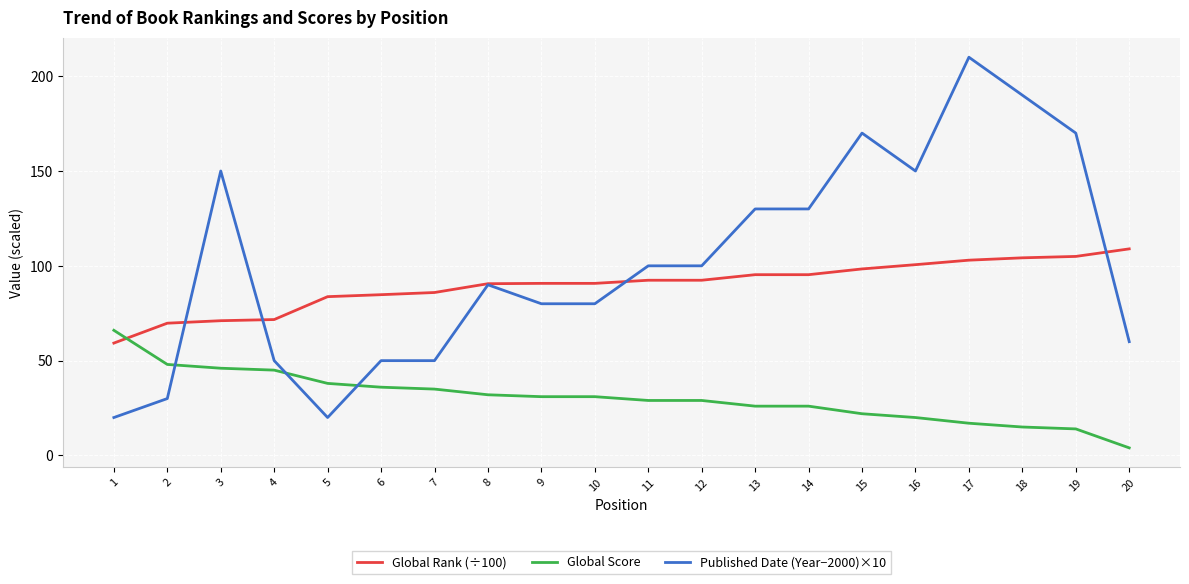

Is this an area chart (filled region under the line)?

No